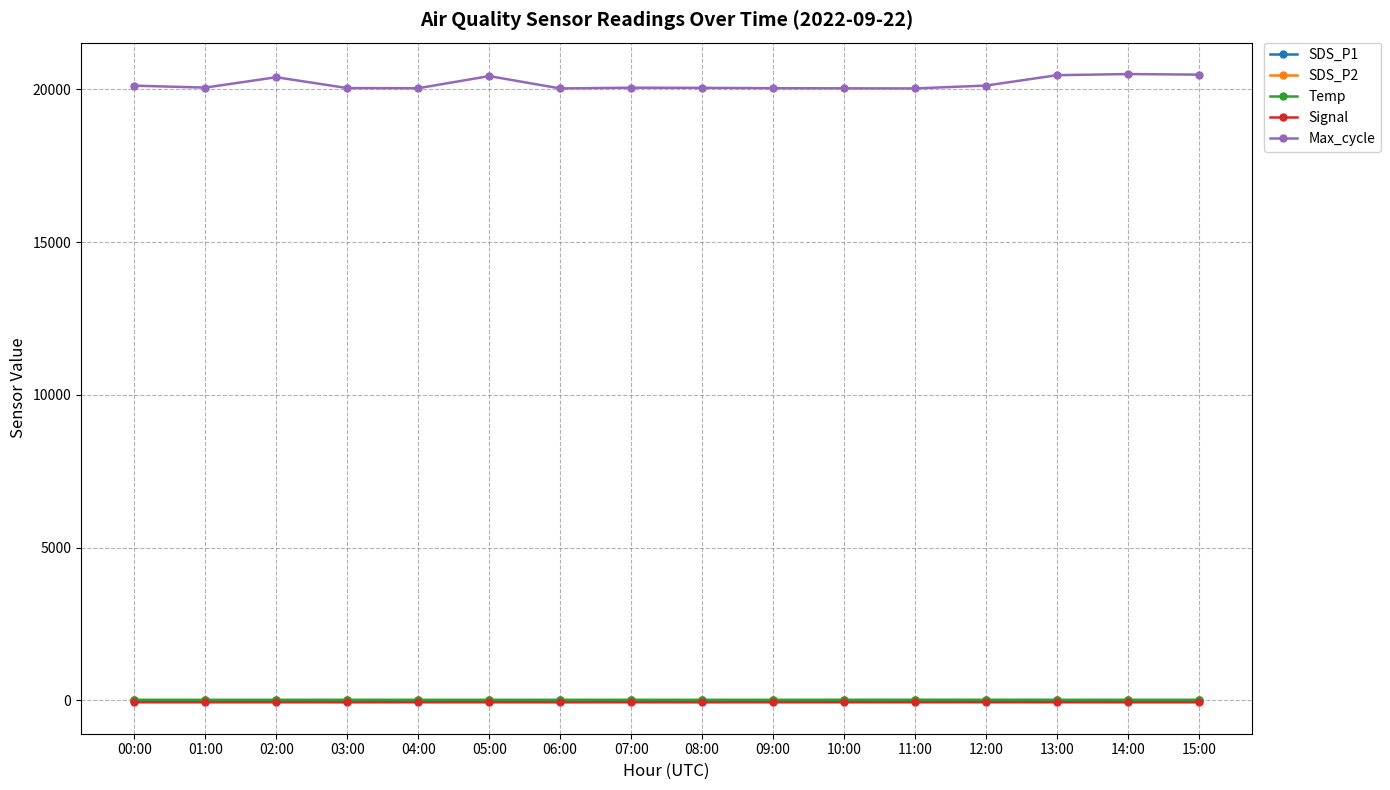

What is the highest value of the Signal series?

-65.0